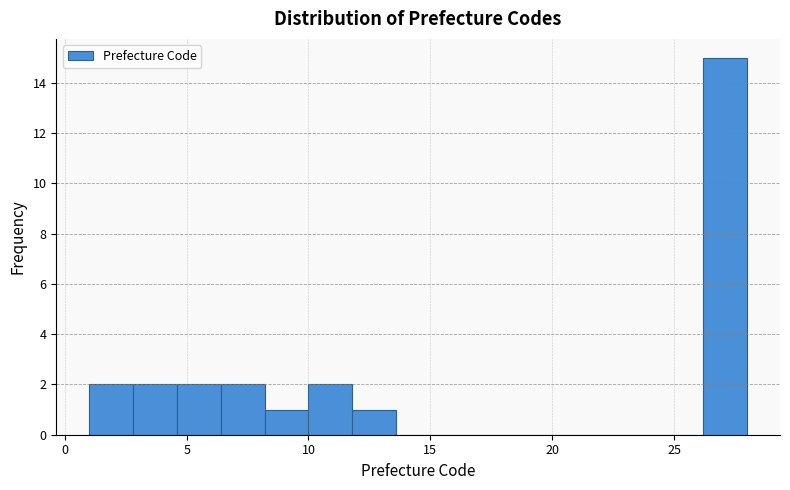

Read against the x-axis, roughly where is the centre of the tallest bar?

27.0